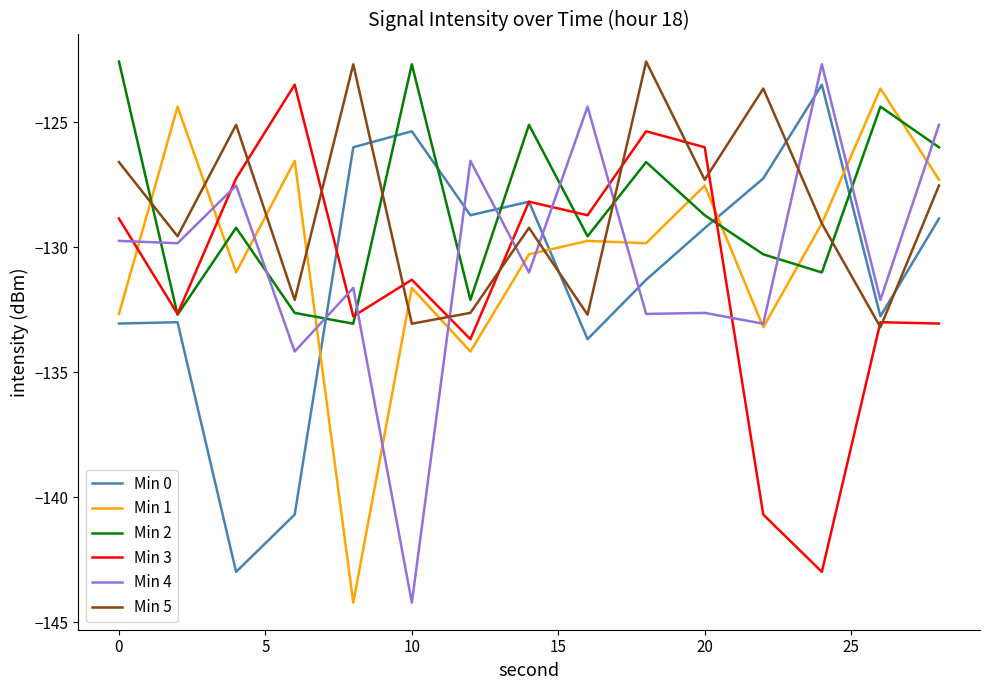

Which series ends up on top after the final intersection of Min 0 and Min 1?

Min 1